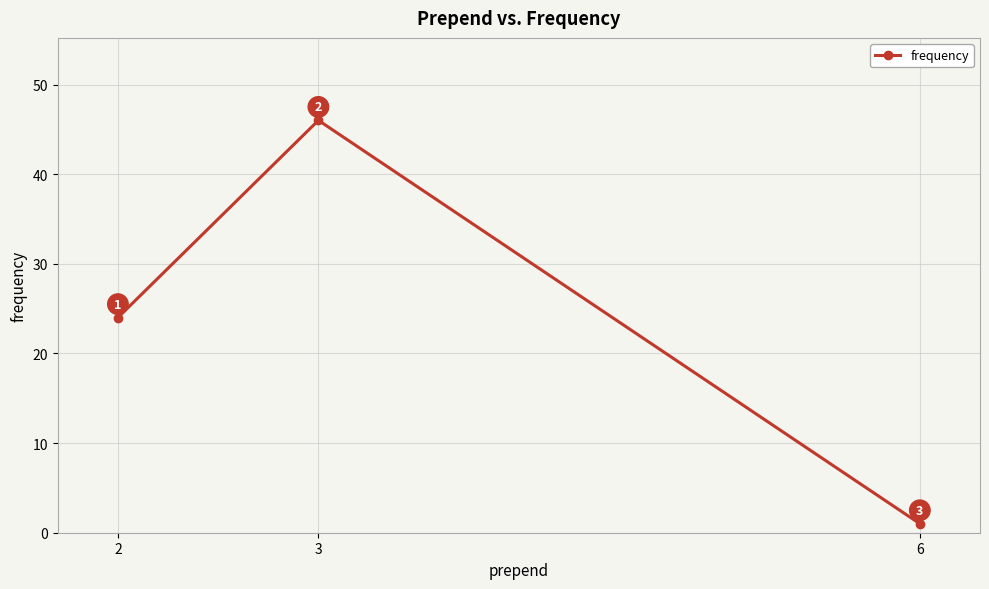

What is the sum of all values?

71